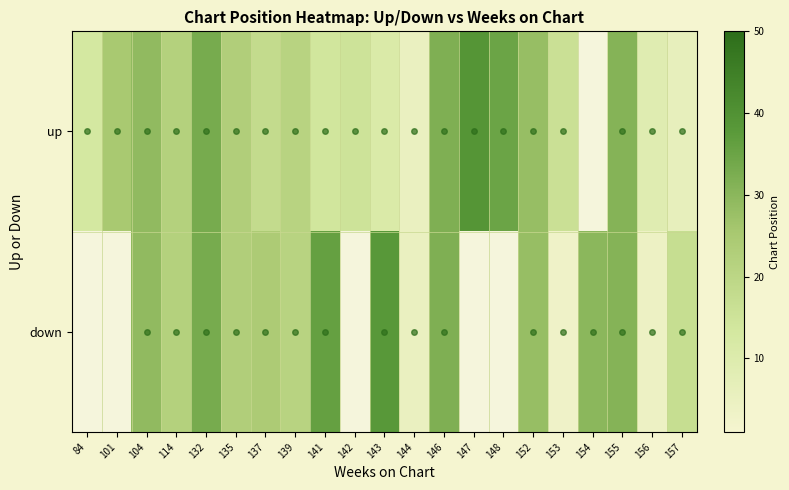

List the series in order of their overall mean, lowest first.

up, down